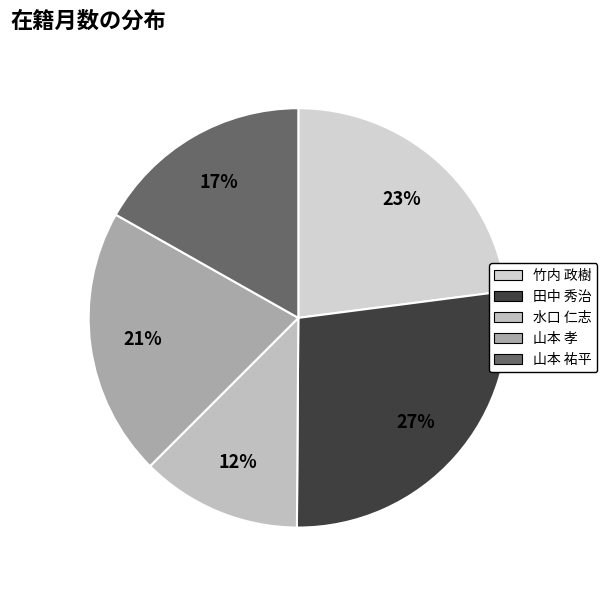

To the nearest percent, what is the difference between the 竹内 政樹 and 山本 祐平 slice percentages?

6%